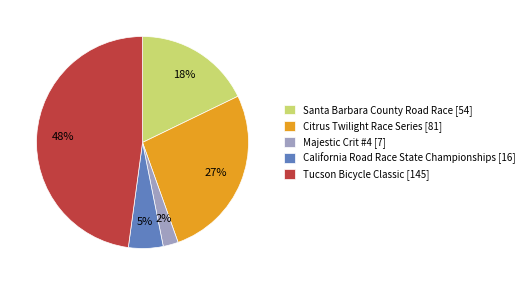

Is Majestic Crit #4 the majority of the pie?

No